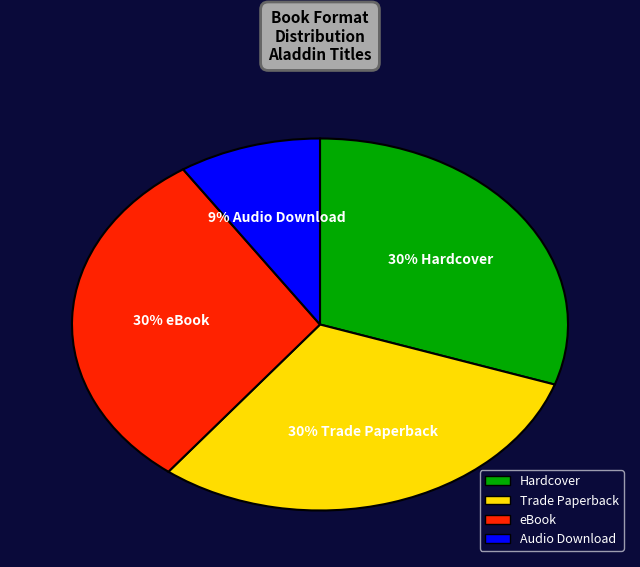

Do Hardcover and Trade Paperback together represent more than half of the pie?

Yes